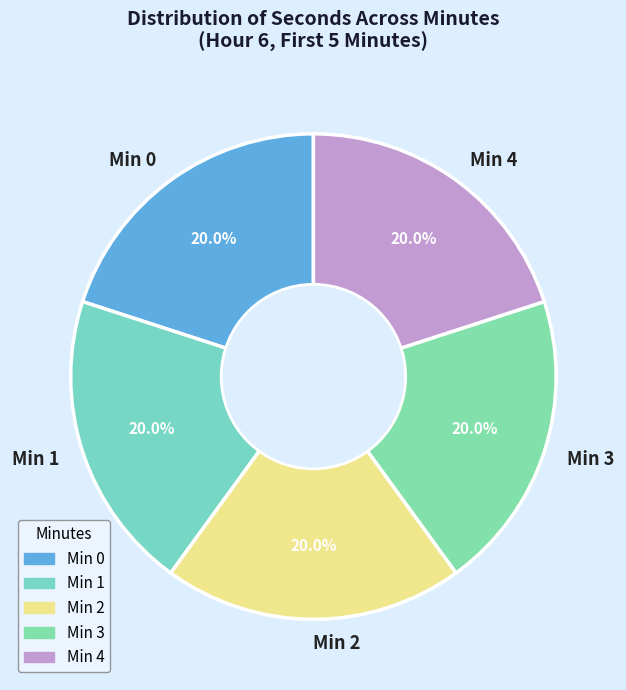

How many segments does this pie chart have?

5